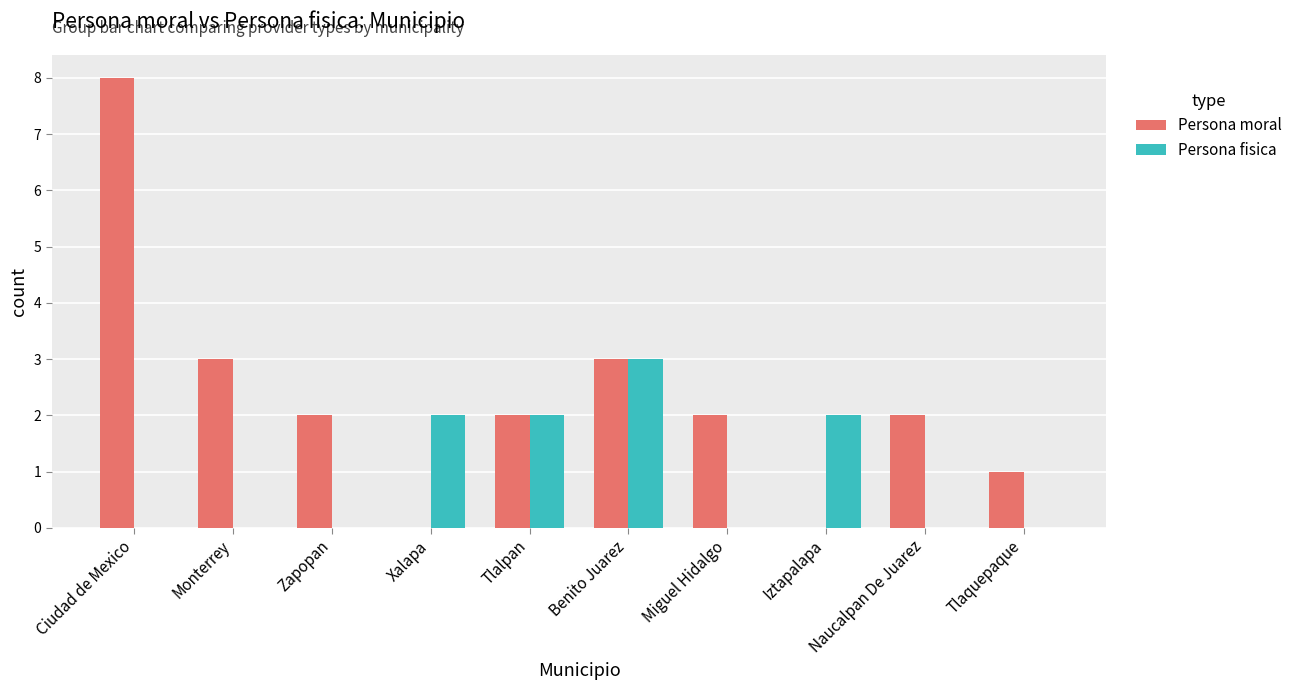

What is the maximum value shown in the chart?

8